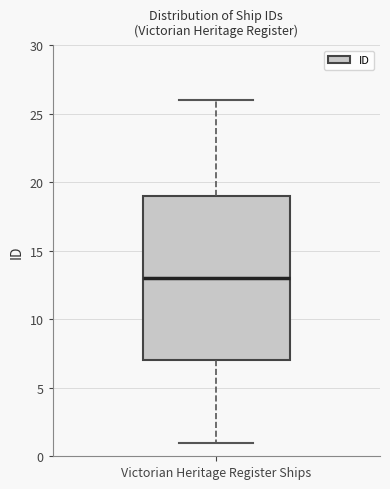

Where does the lower whisker of the box for Victorian Heritage Register Ships end on the y-axis? The values are not printed on the chart, so give them approximately, as read against the axis.

1